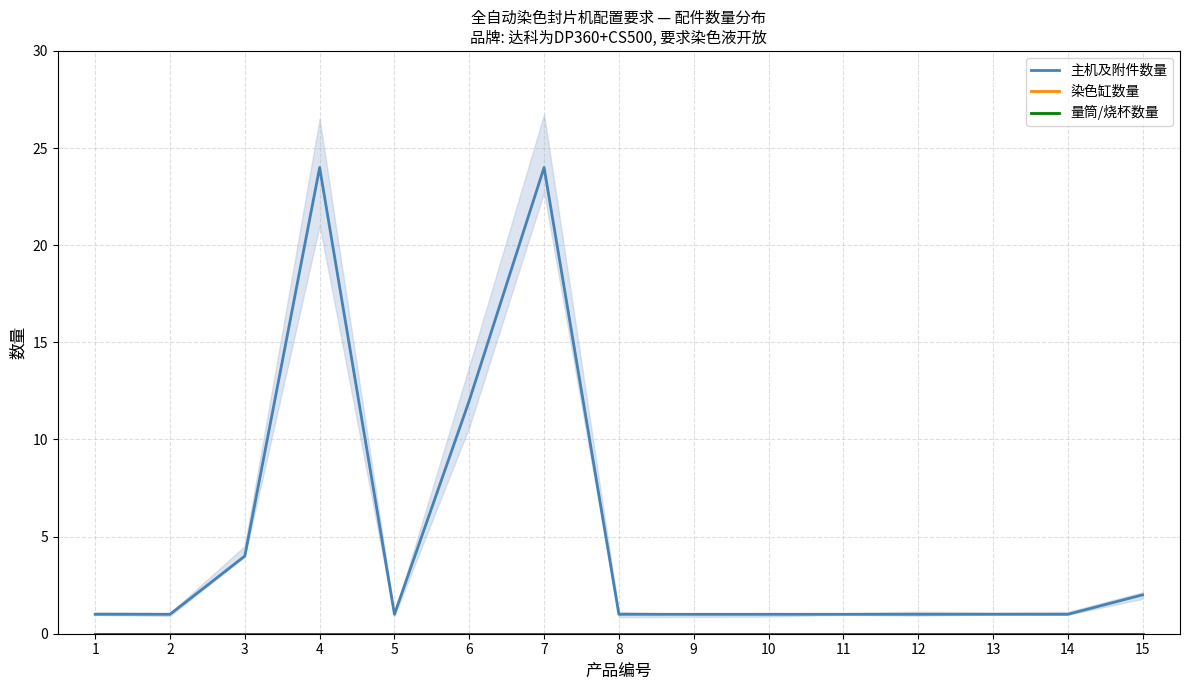

What is the total value across all series at 10?

1